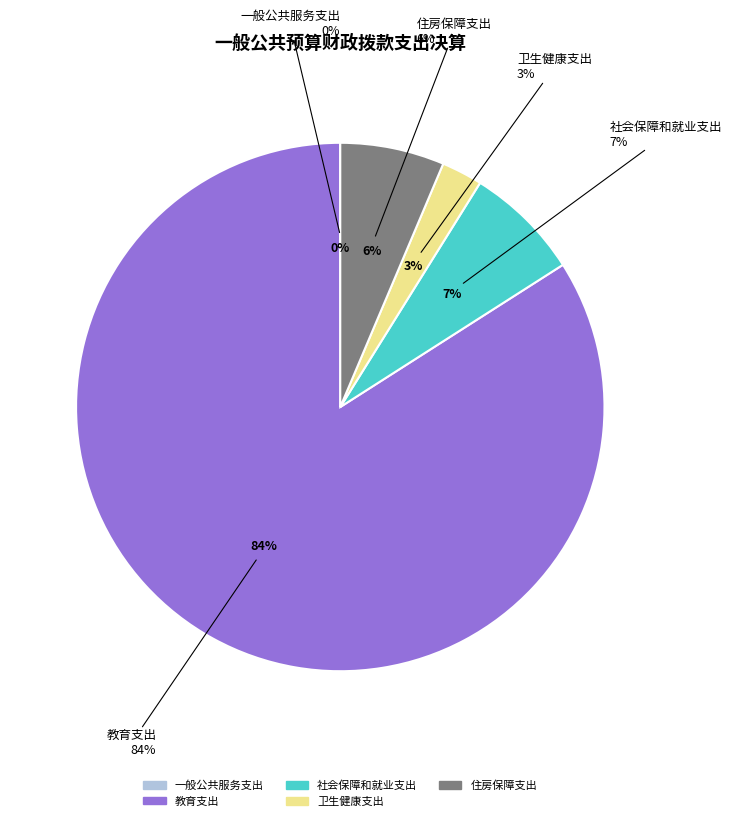

How many segments does this pie chart have?

5